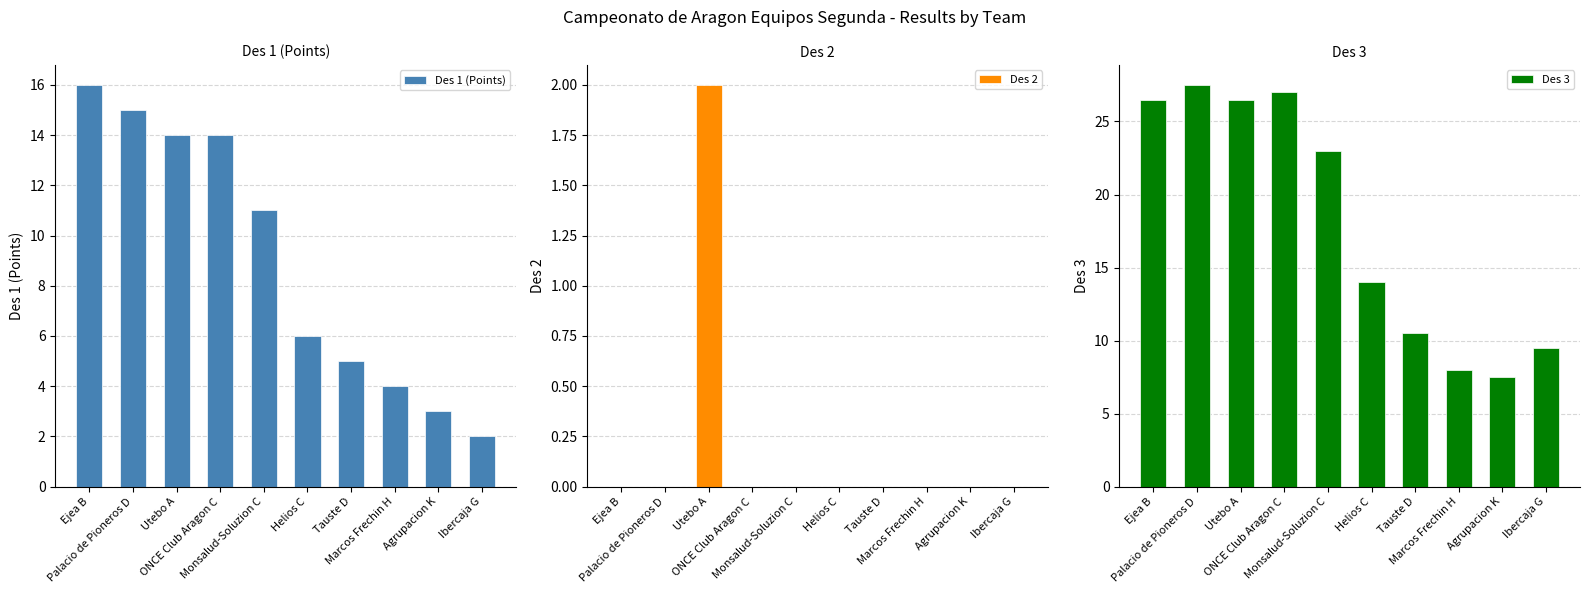

Between Tauste D and Ejea B, which is larger?

Ejea B